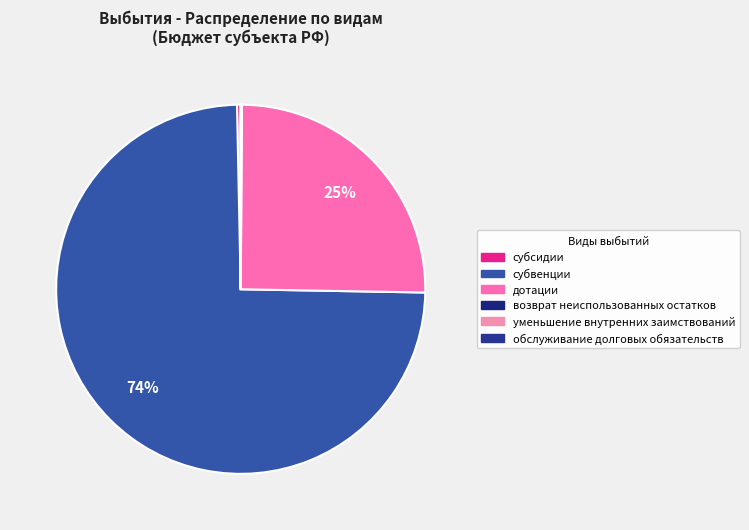

Is the sum of дотации and обслуживание долговых обязательств greater than half?

No